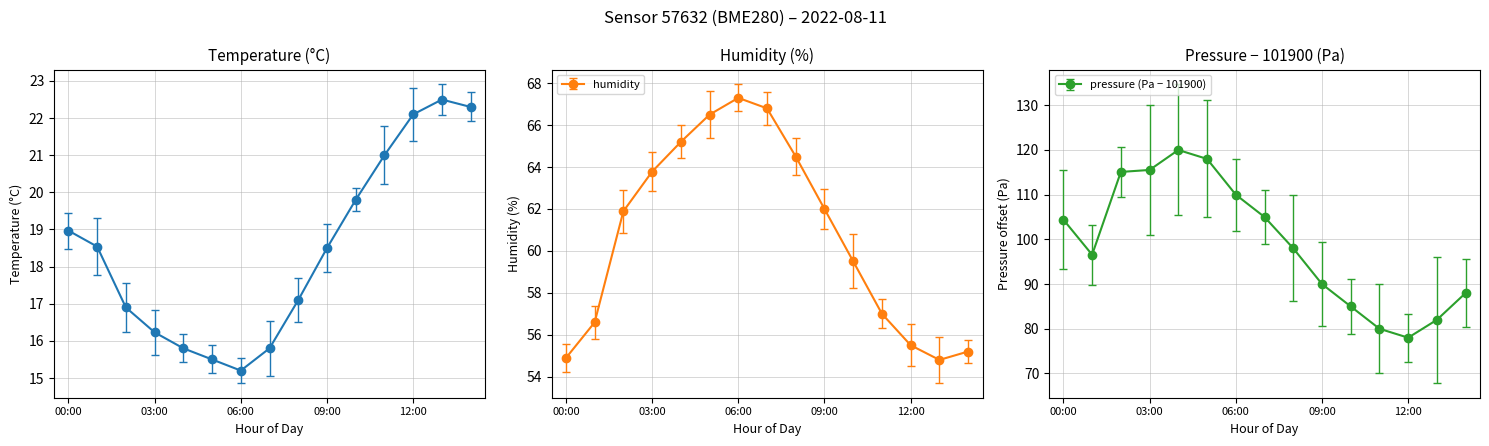

Read the humidity value at 10:00.

59.5